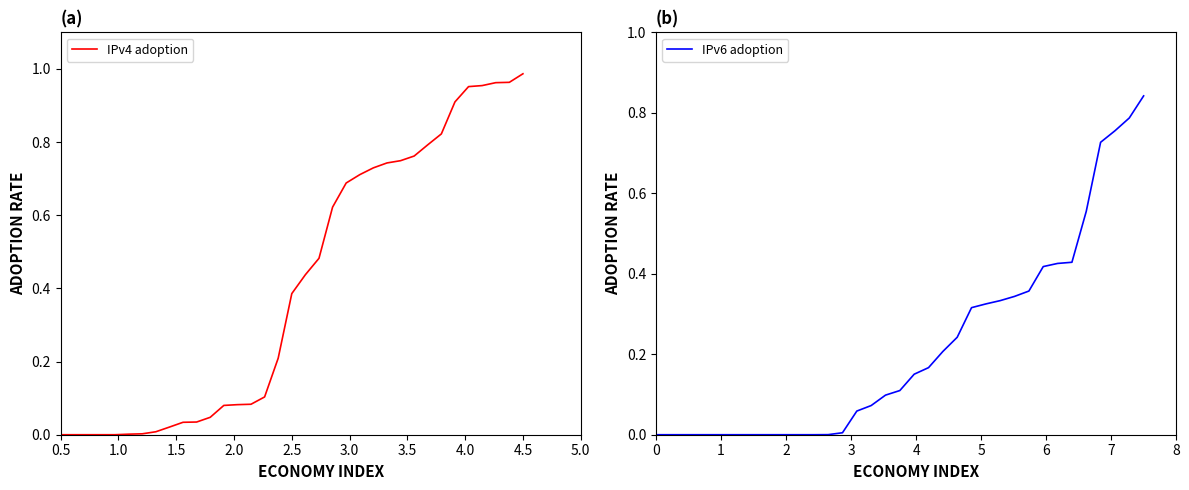

Reading left to right, transcribe all the data shown in this chart.

IPv4 adoption: 0.0	0.0	0.0	0.0	0.0	0.0	0.0	0.0	0.0	0.0	0.0	0.0	0.1	0.1	0.1	0.1	0.2	0.4	0.4	0.5	0.6	0.7	0.7	0.7	0.7	0.7	0.8	0.8	0.8	0.9	1.0	1.0	1.0	1.0	1.0
IPv6 adoption: 0.0	0.0	0.0	0.0	0.0	0.0	0.0	0.0	0.0	0.0	0.0	0.0	0.0	0.0	0.1	0.1	0.1	0.1	0.2	0.2	0.2	0.2	0.3	0.3	0.3	0.3	0.4	0.4	0.4	0.4	0.6	0.7	0.8	0.8	0.8